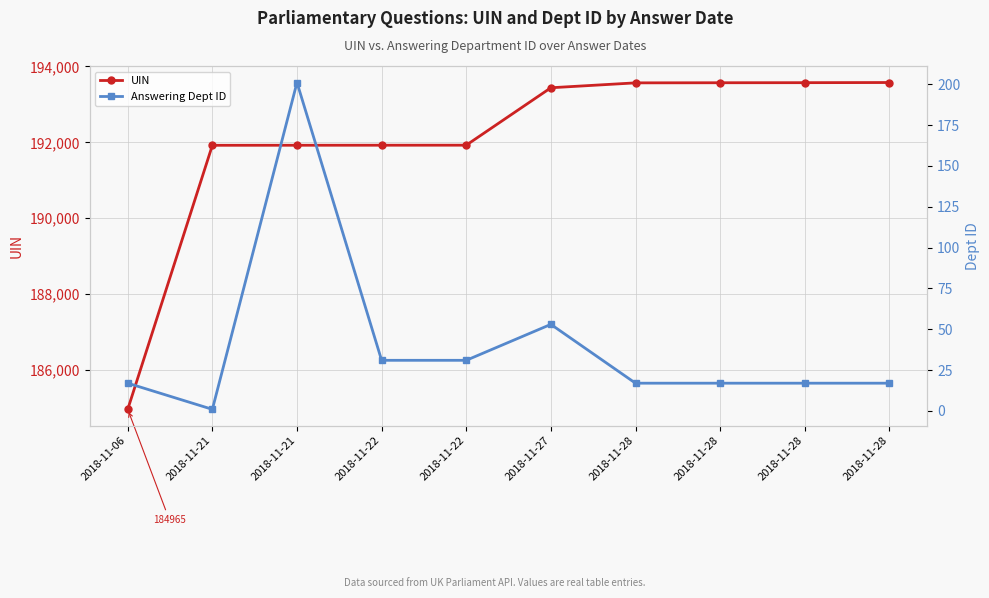

Which category has the highest value in the Answering Dept ID series?

2018-11-21